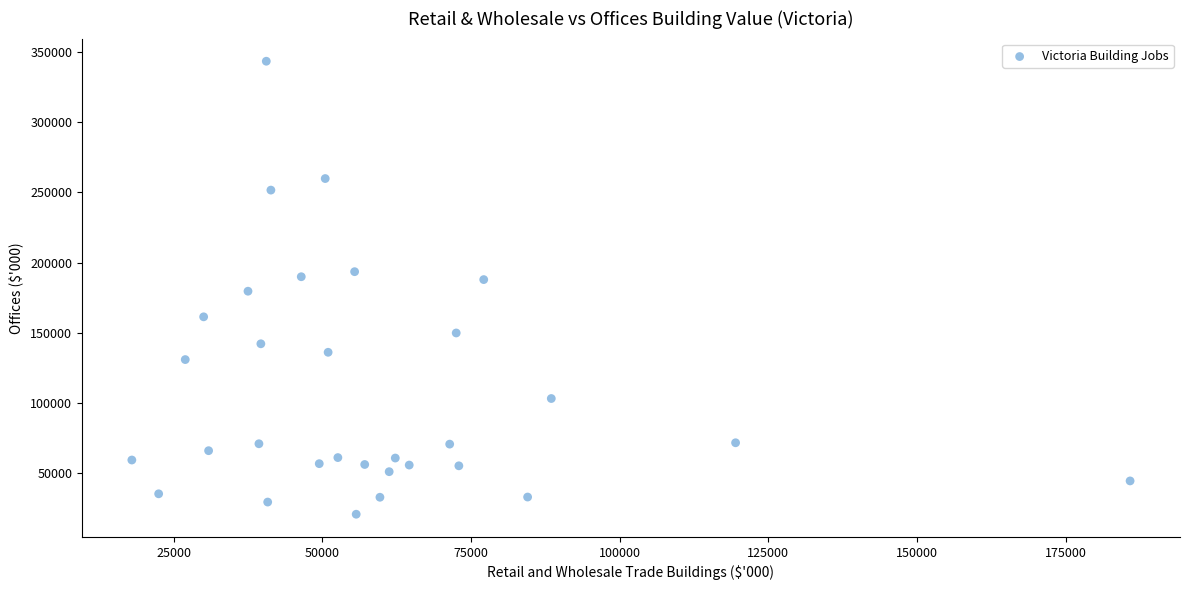

What is the range of Y values (max minus min)?

322235